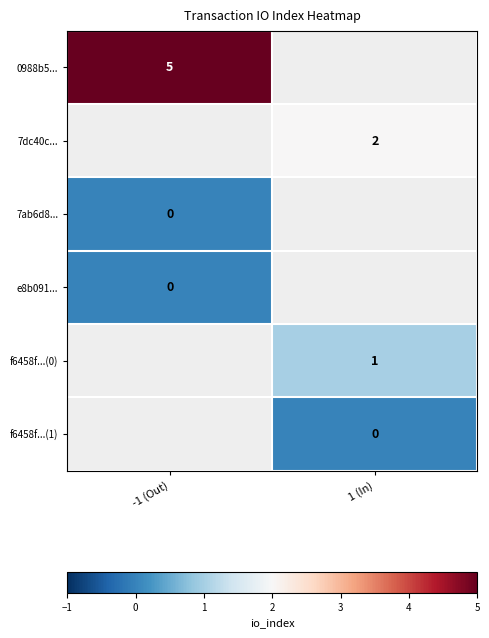

What is the difference between the highest and lowest values at -1 (Out)?

5.0